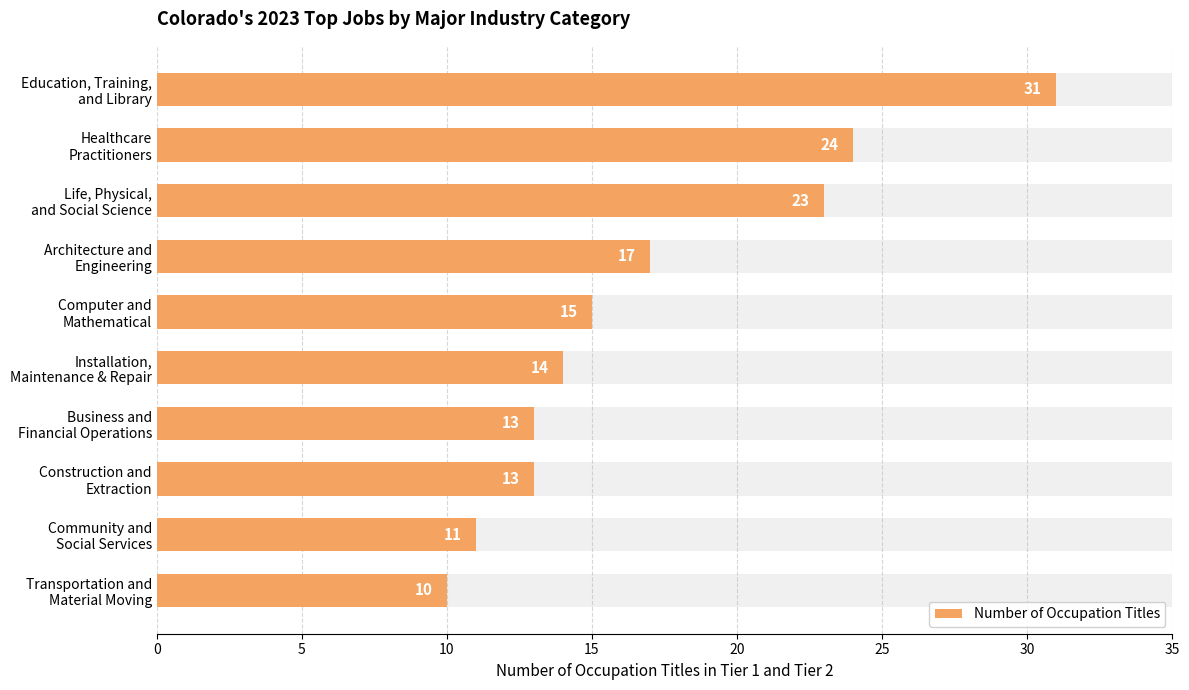

What value does the data have at Healthcare Practitioners, to the nearest 5?

25